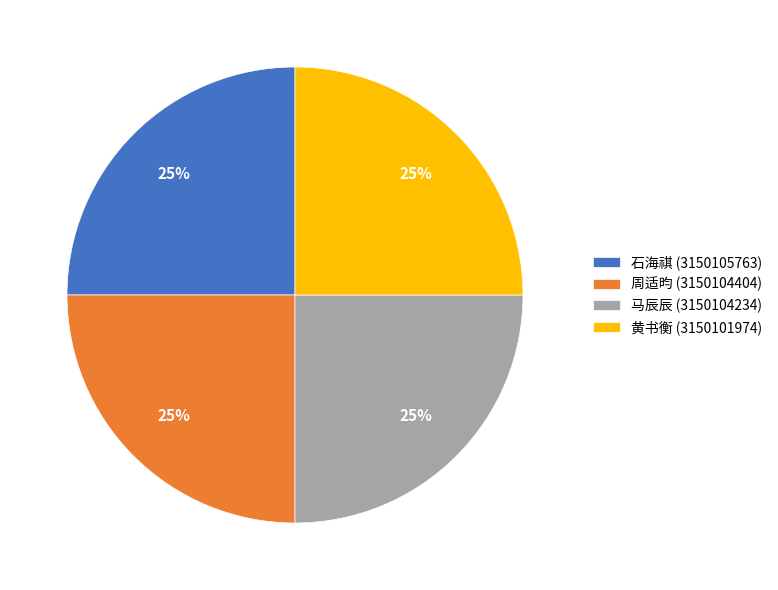

Approximately how many times larger is the value at 马辰辰 (3150104234) compared to 黄书衡 (3150101974)?

1.0